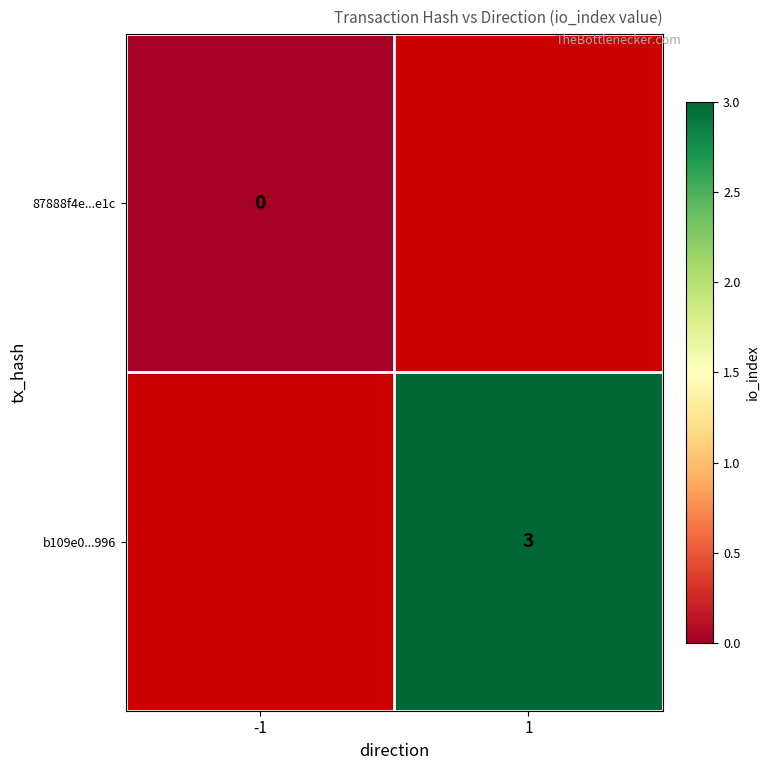

Which label corresponds to the largest value in the chart?

1